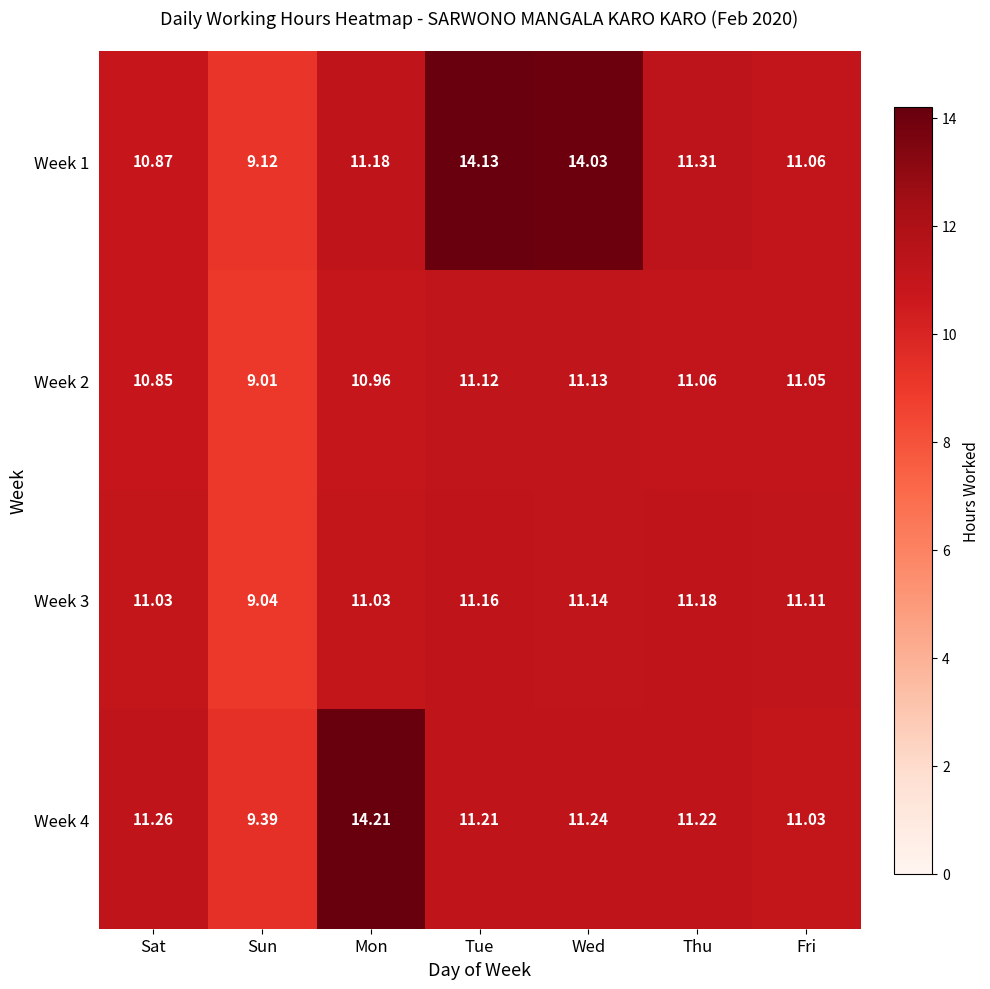

At which category is the sum across all series the highest?

Tue